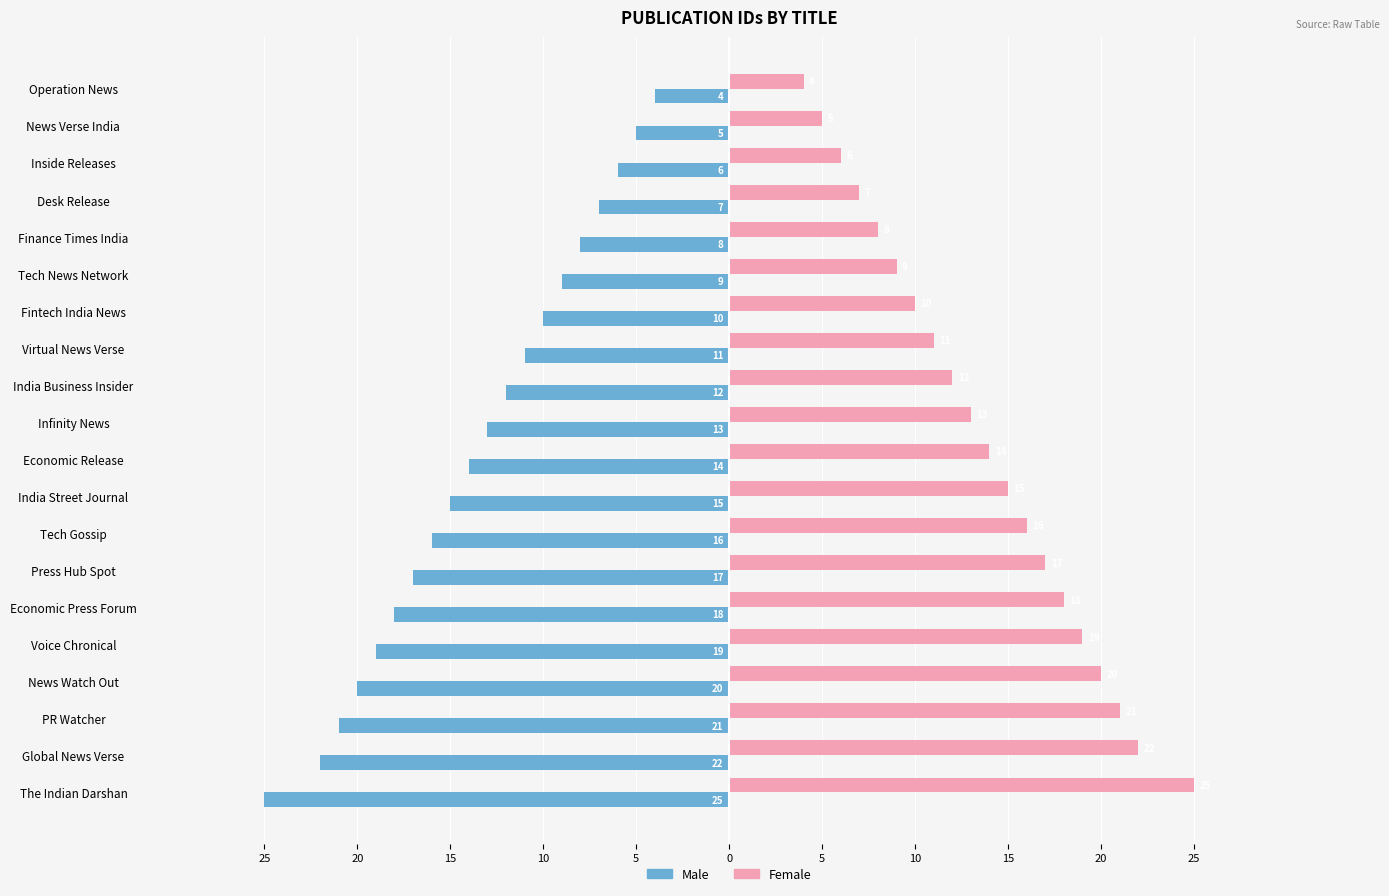

What are all the series names shown in the legend?

Male, Female